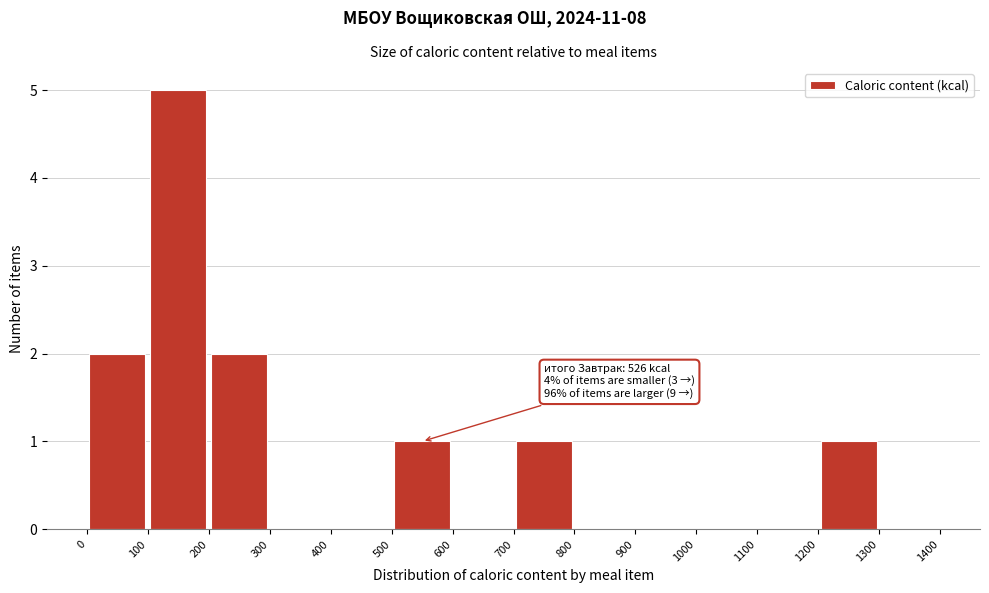

Which range on the x-axis has the tallest bar?

100 to 200